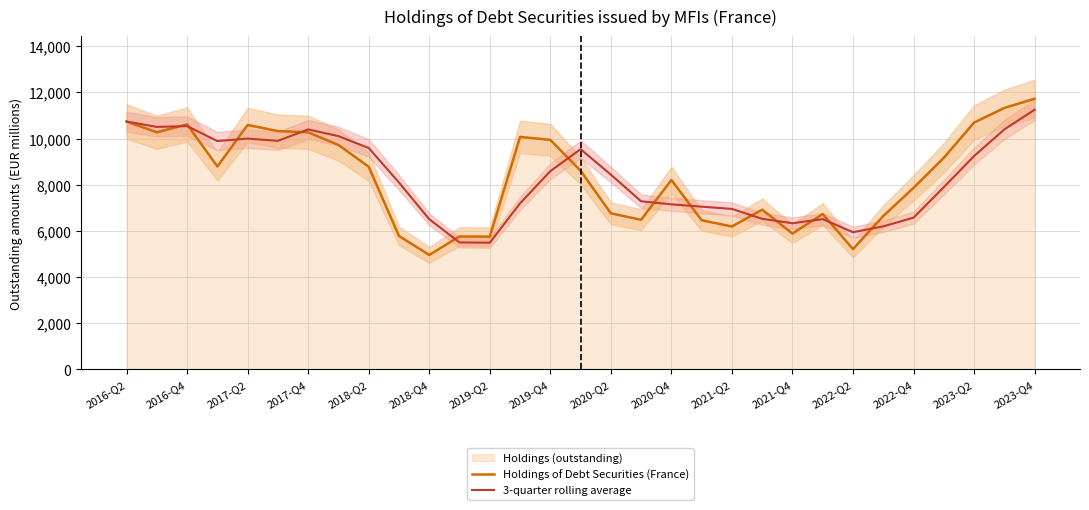

At which label does Holdings of Debt Securities (France) reach its peak?

2023-Q4